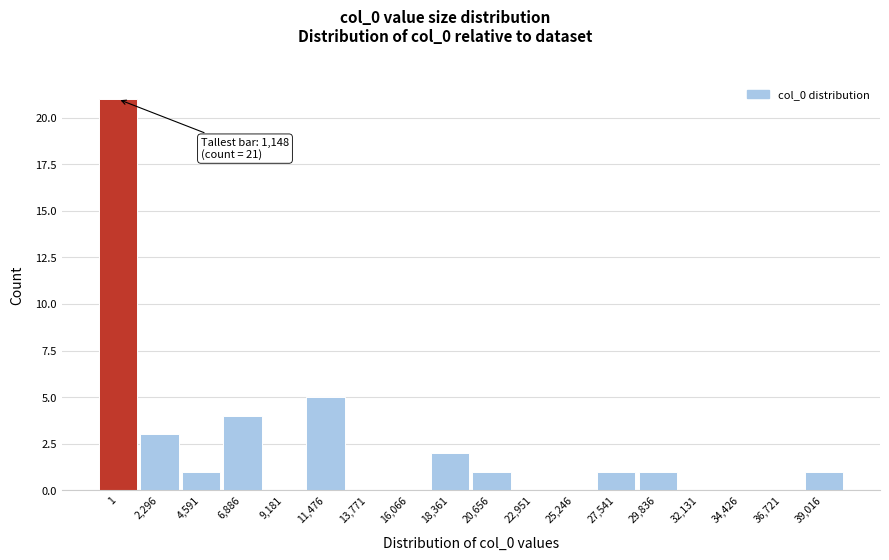

Reading left to right, list all the values displayed in this chart.

1=21	2,296=3	4,591=1	6,886=4	9,181=0	11,476=5	13,771=0	16,066=0	18,361=2	20,656=1	22,951=0	25,246=0	27,541=1	29,836=1	32,131=0	34,426=0	36,721=0	39,016=1